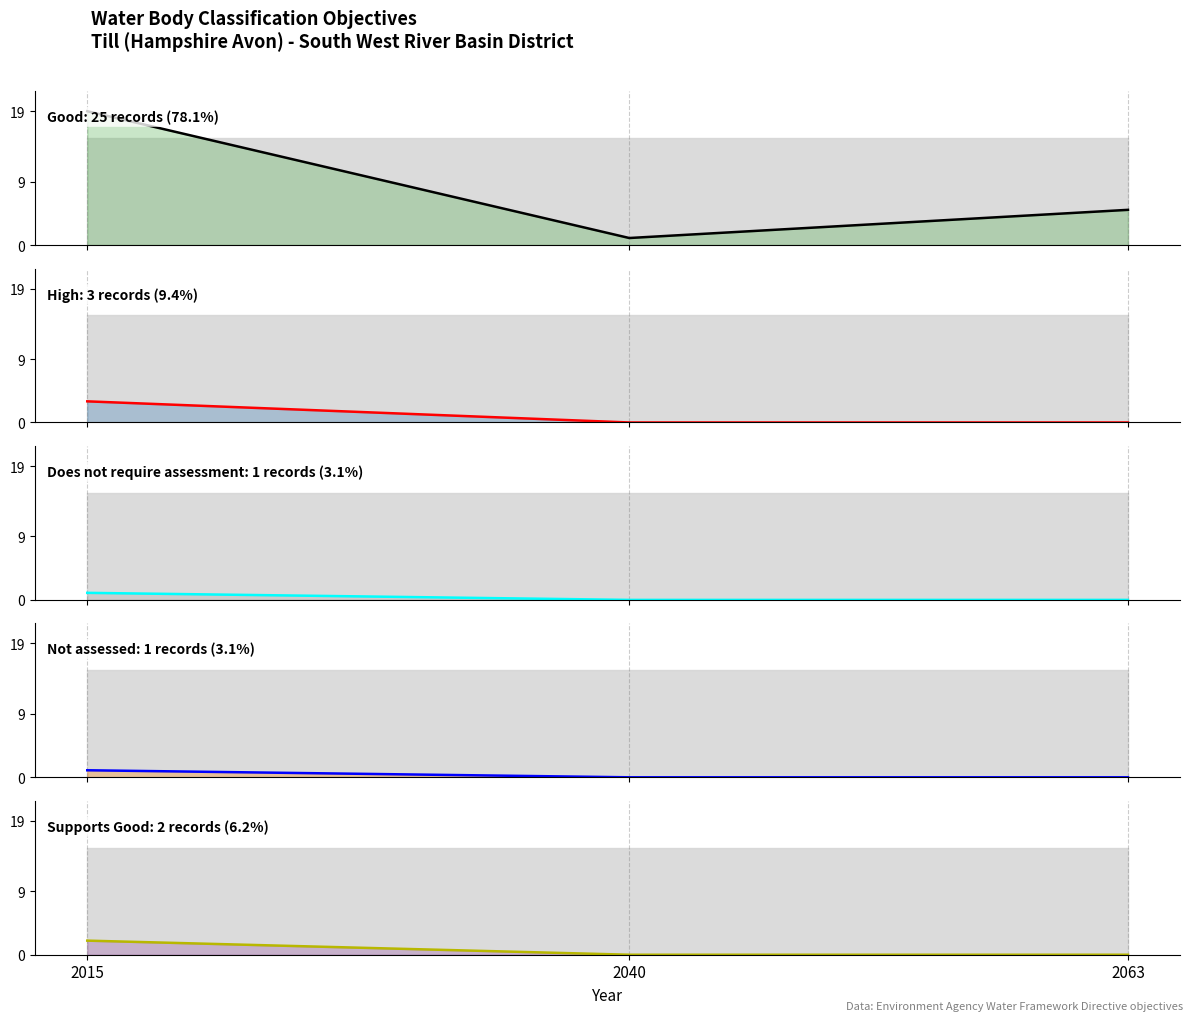

How many data points in Does not require assessment are above 0?

1